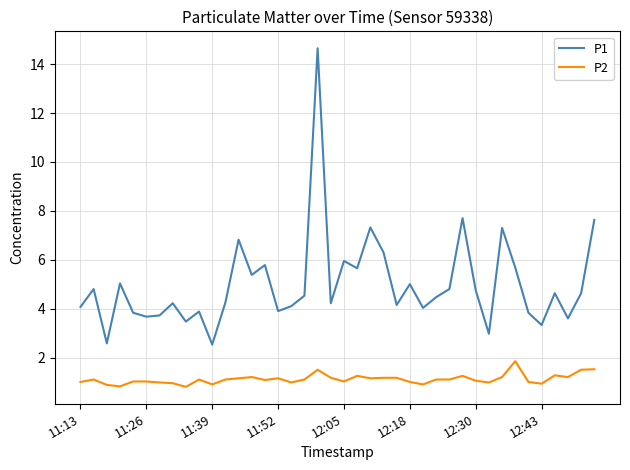

What is the average value of the P1 series?

5.0